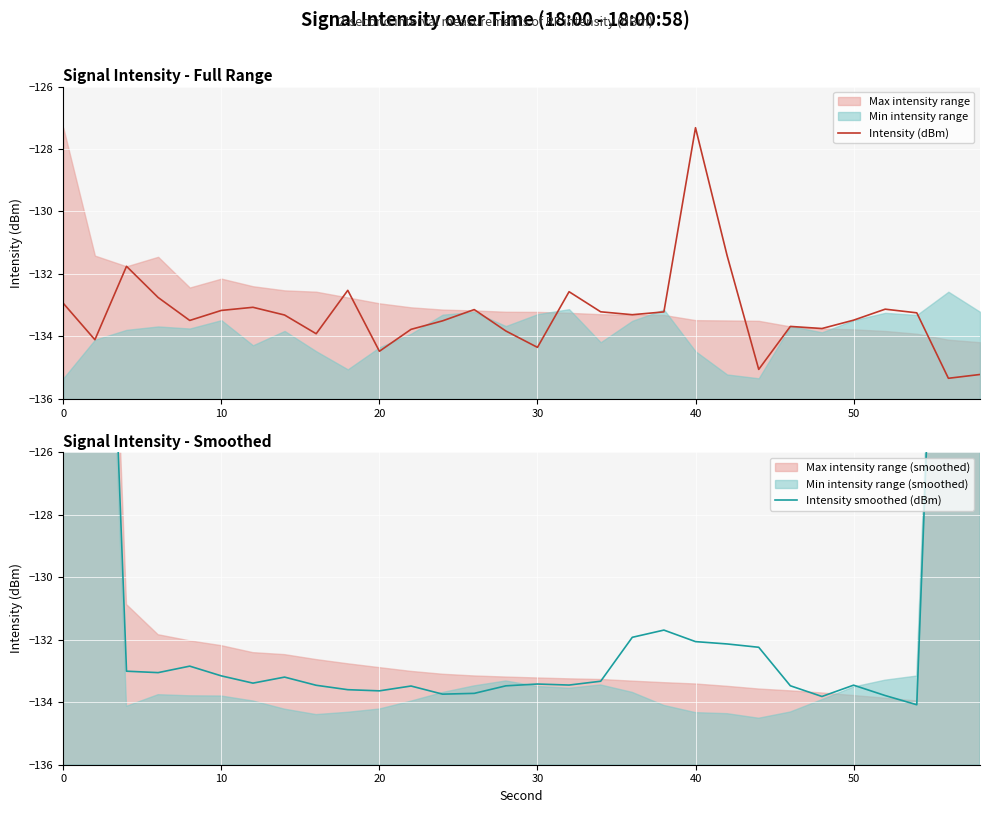

The Intensity smoothed (dBm) series shows -49.4 at 19. True or false?

False